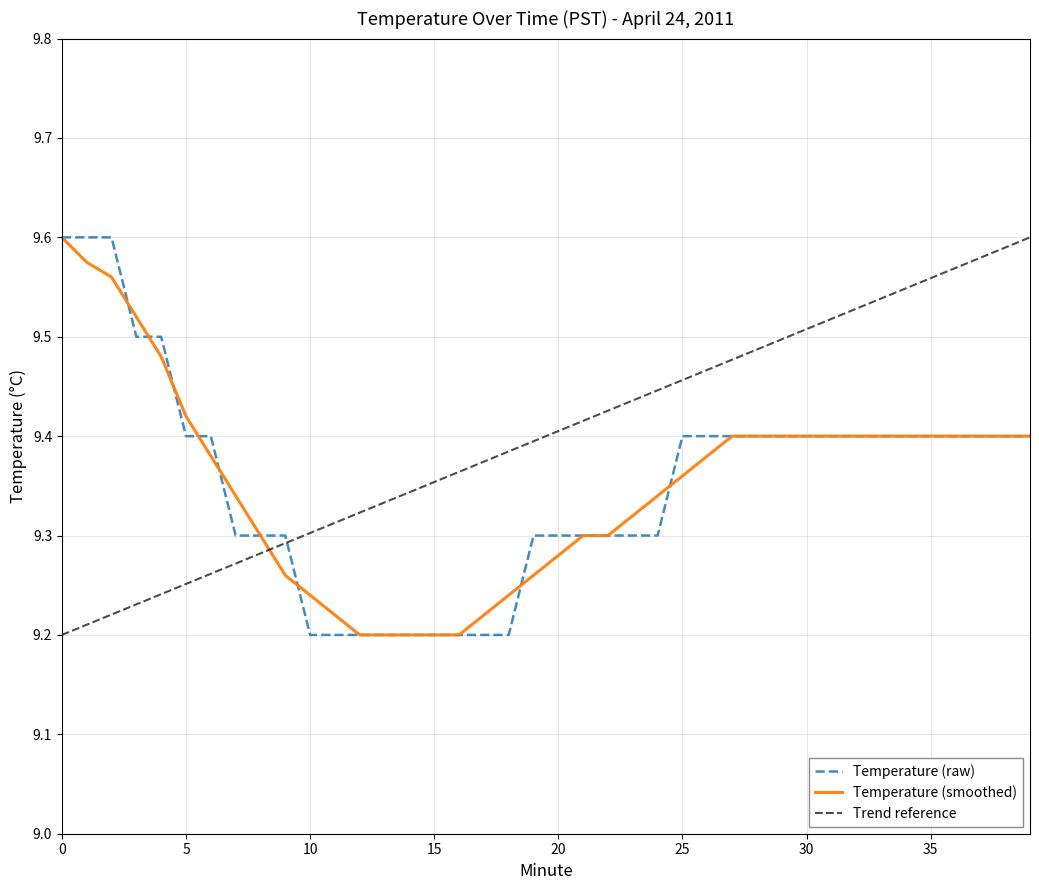

Read the value at 24.

9.3